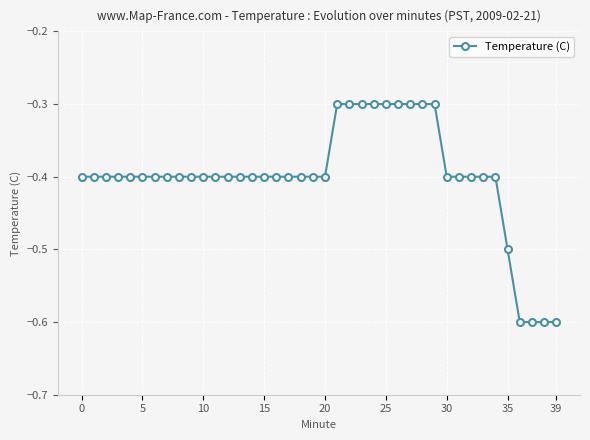

What is the difference between the maximum and minimum values?

0.3